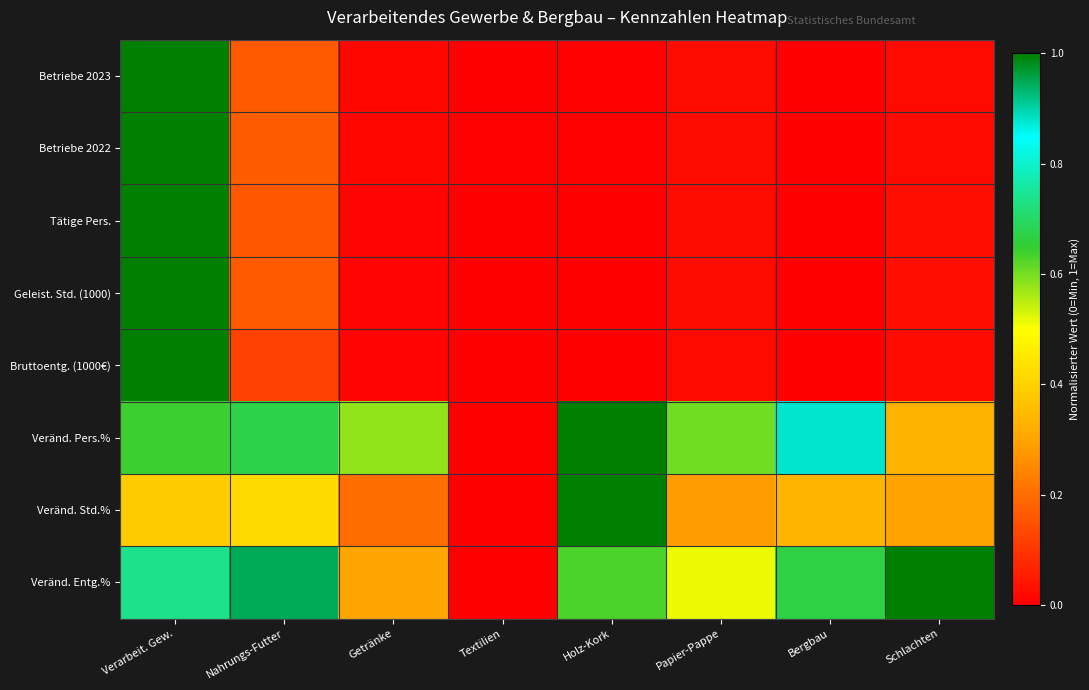

Which label corresponds to the smallest value in the chart?

Bergbau